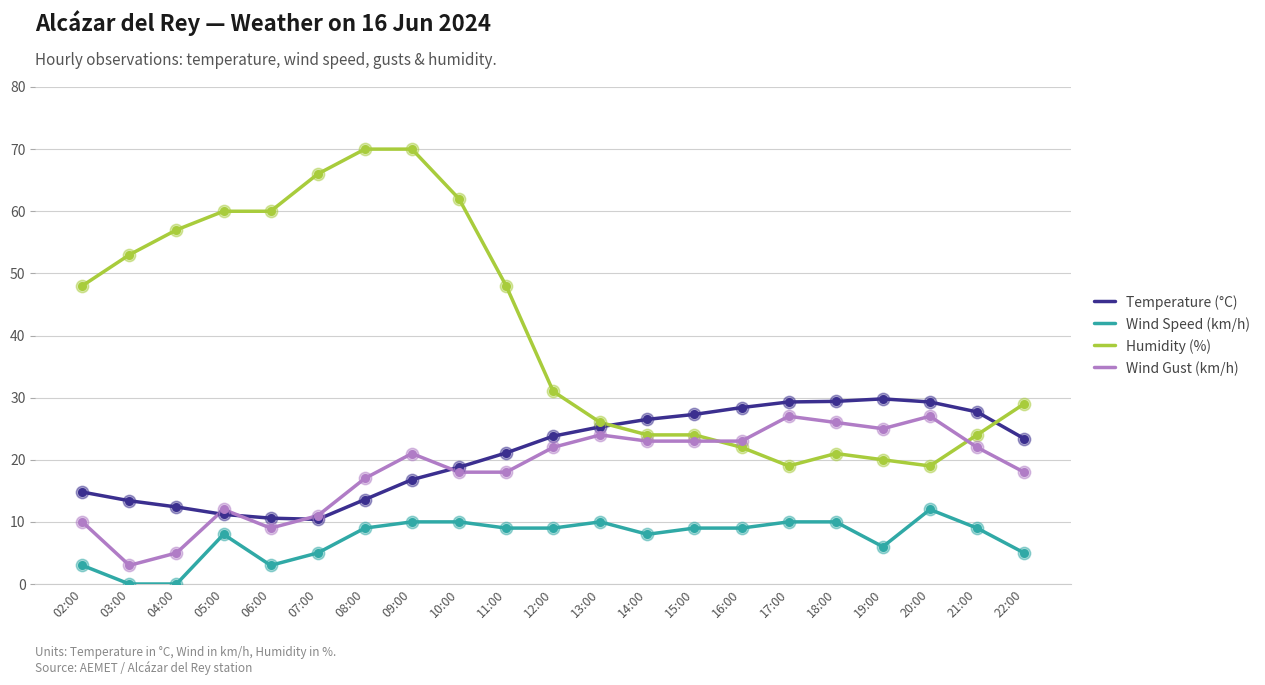

Between 03:00 and 16:00, which series saw the biggest shift?

Humidity (%)